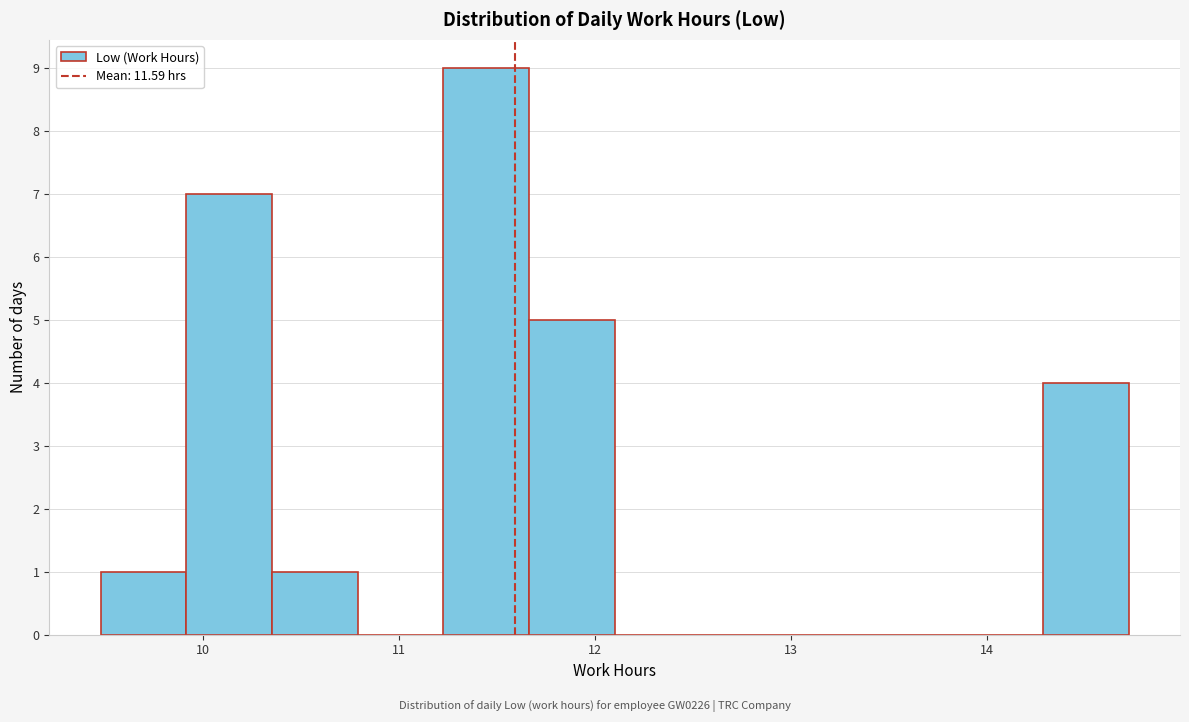

Reading left to right, list every bar in this chart as the range it spans on the x-axis followed by its height. Neither the bar edges nor the heights are printed on the chart, so give them approximately, as read against the axes.

9.5 to 9.9: 1
9.9 to 10.4: 7
10.4 to 10.8: 1
10.8 to 11.2: 0
11.2 to 11.7: 9
11.7 to 12.1: 5
12.1 to 12.5: 0
12.5 to 13.0: 0
13.0 to 13.4: 0
13.4 to 13.8: 0
13.8 to 14.3: 0
14.3 to 14.7: 4